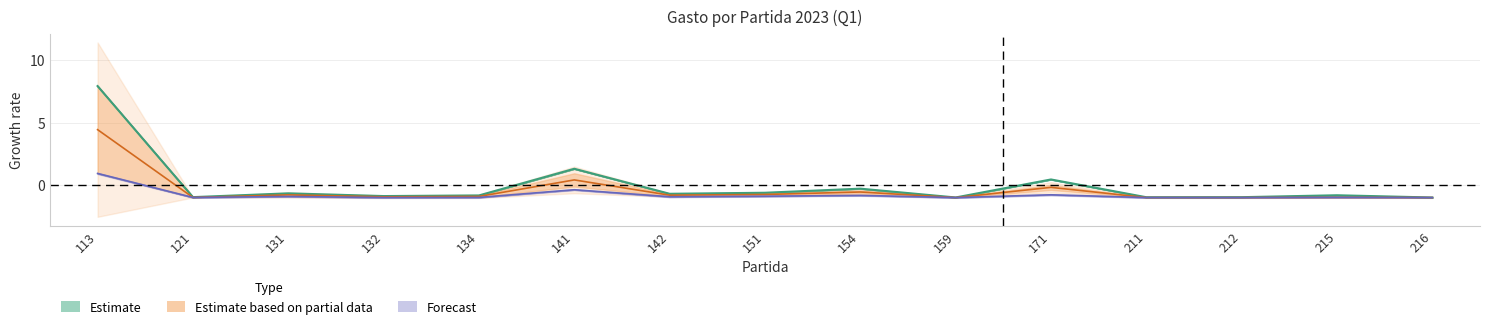

What value does the Estimate series have at 134?

-0.8